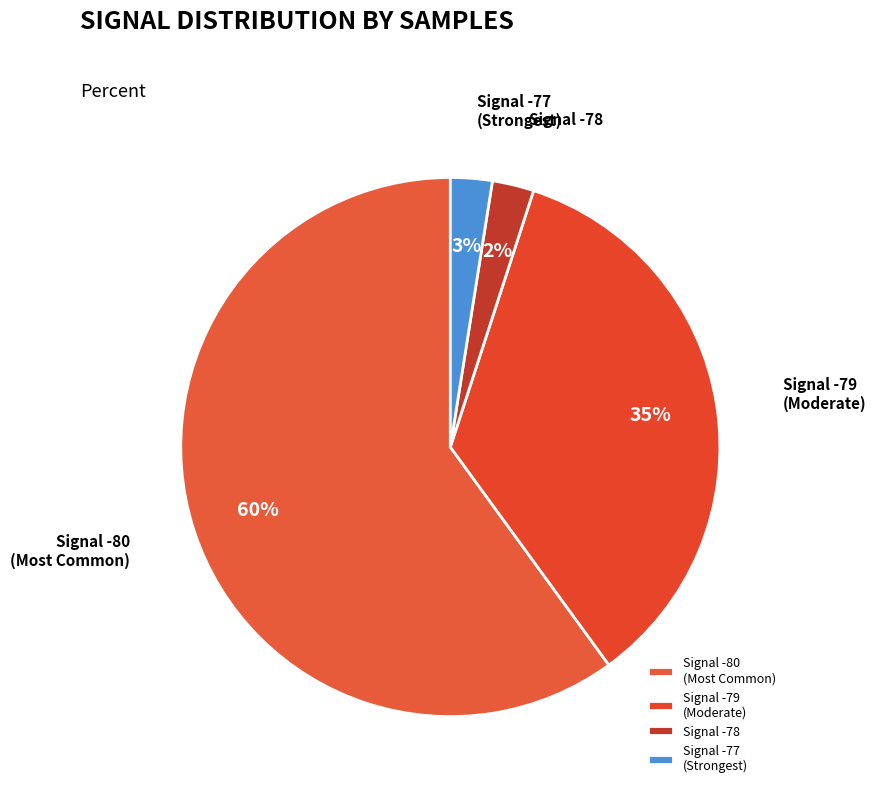

Is the sum of Signal -80 (Most Common) and Signal -78 greater than half?

Yes